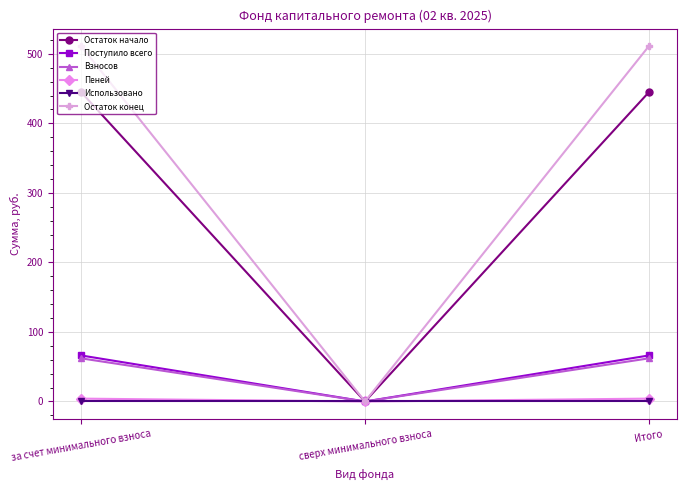

What position from the left is сверх минимального взноса?

2